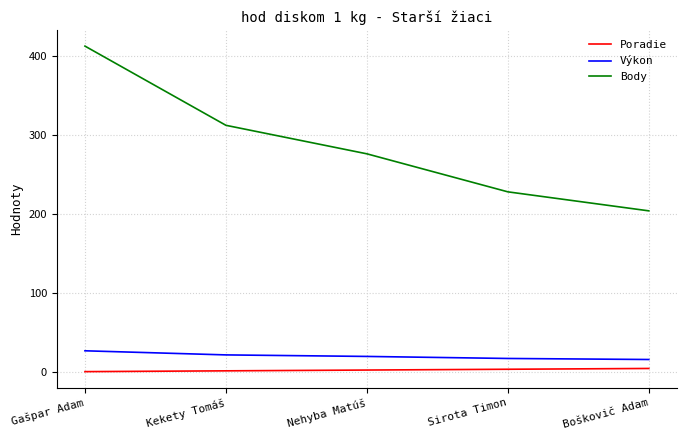

How many categories are shown in the chart?

5